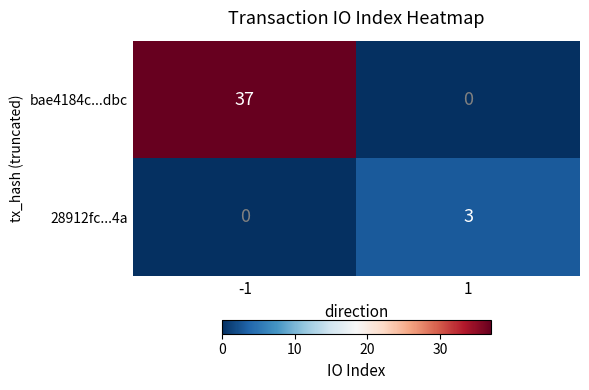

What is the spread (max minus min) of values at -1?

37